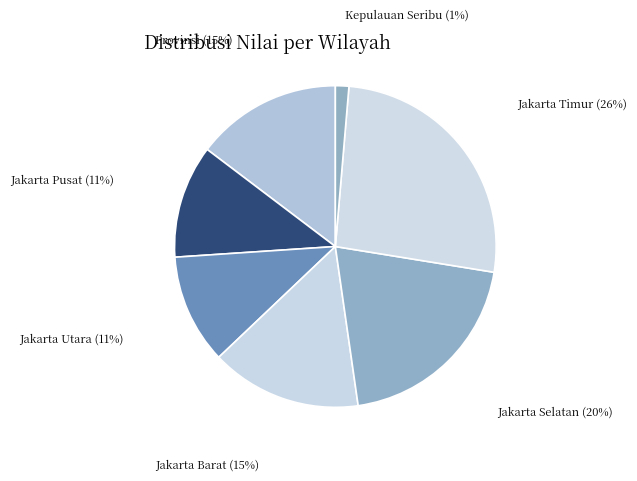

Which category has the smallest portion of the pie?

Kepulauan Seribu